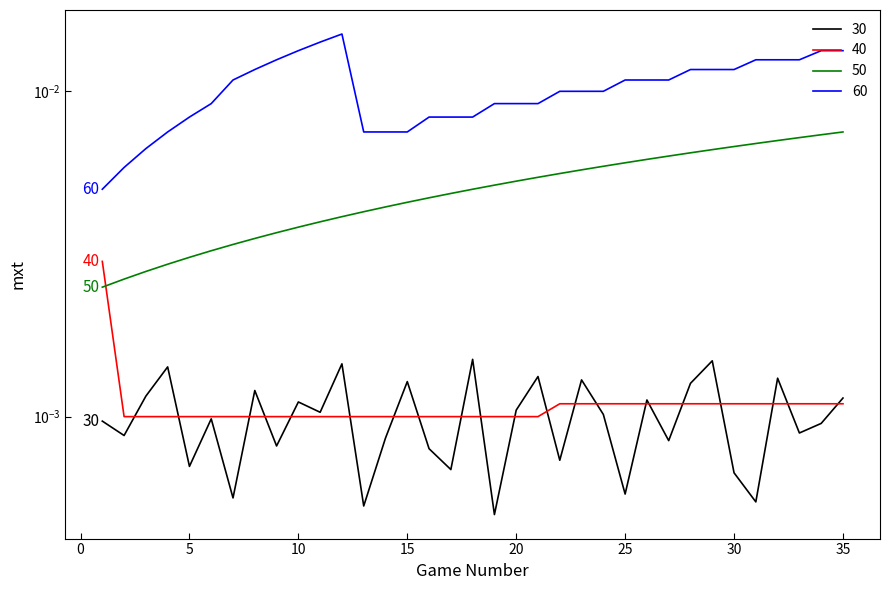

True or false: Game no. has more than 2 interior local peaks.

False